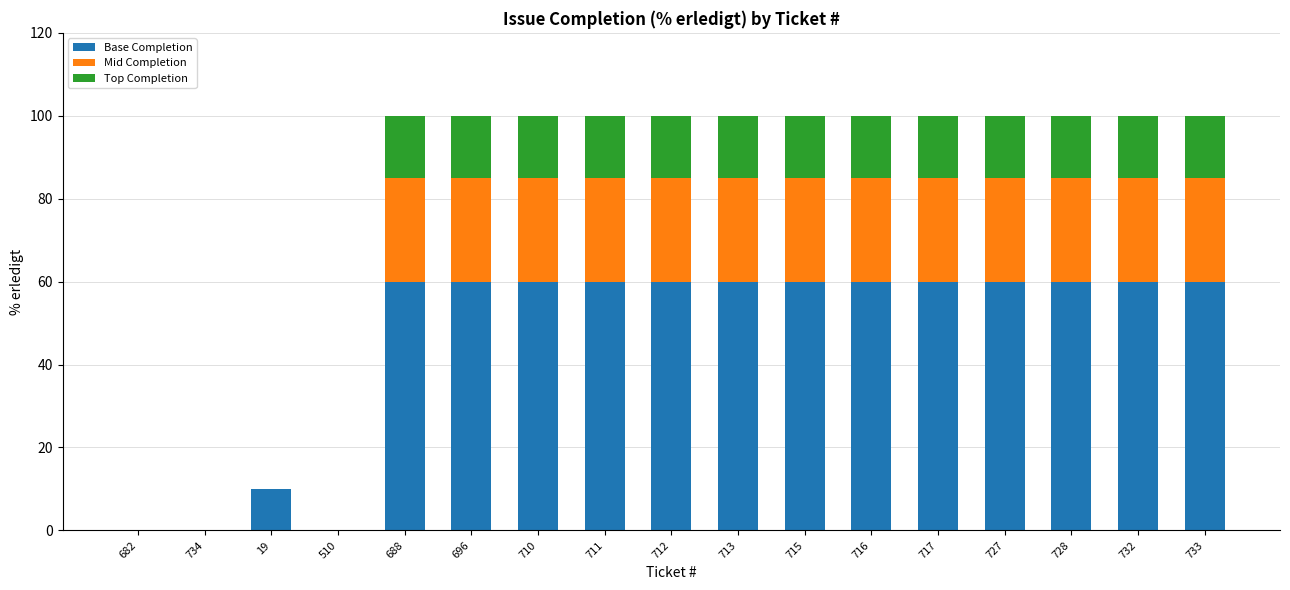

What are all the series names shown in the legend?

Base Completion, Mid Completion, Top Completion